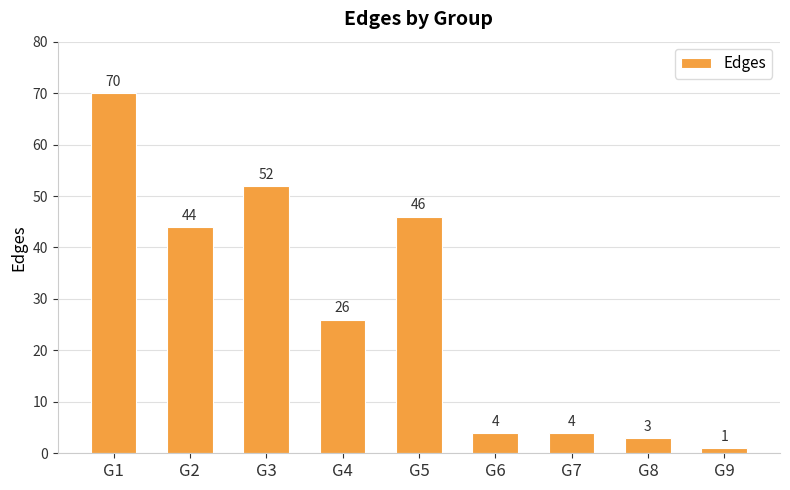

What is the value of the 6th bar from the left?

4